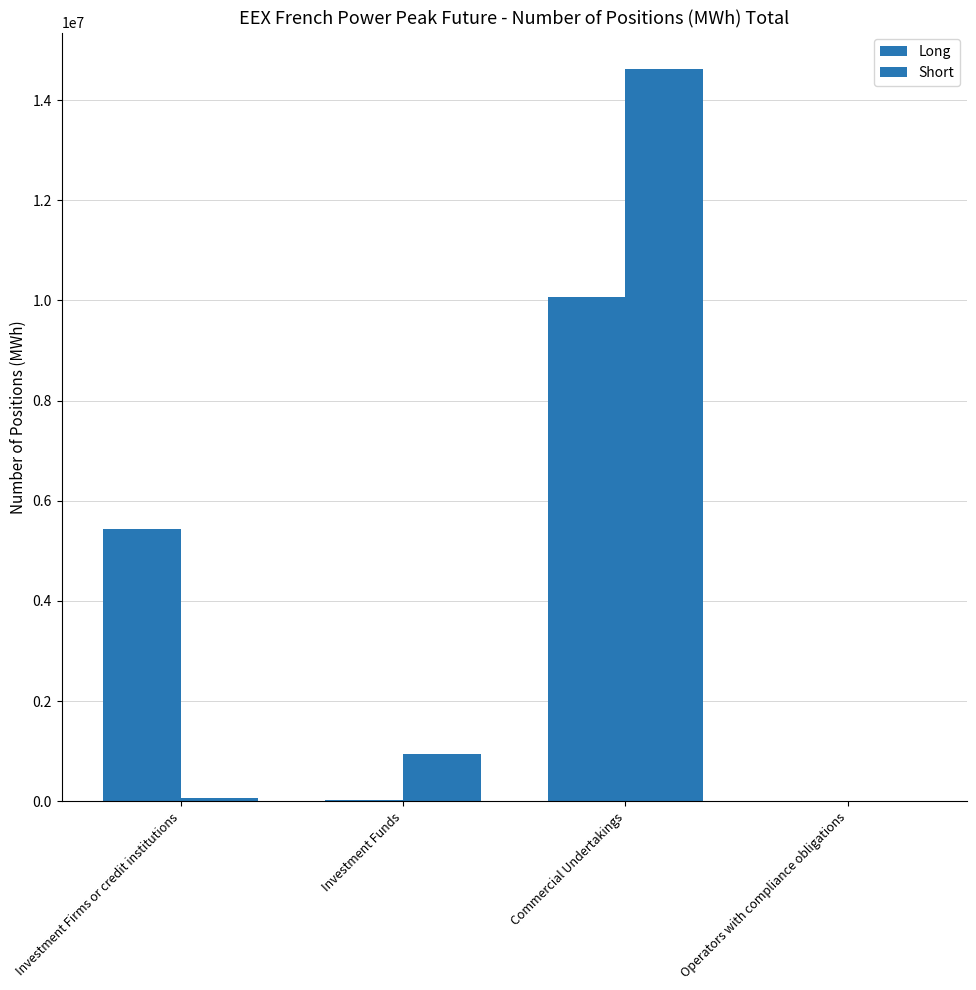

Are the bars horizontal?

No